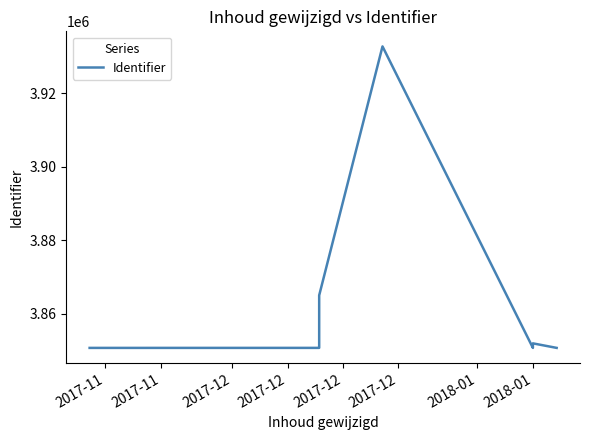

What is the difference between the values at 2017-12 and 2017-11?

1